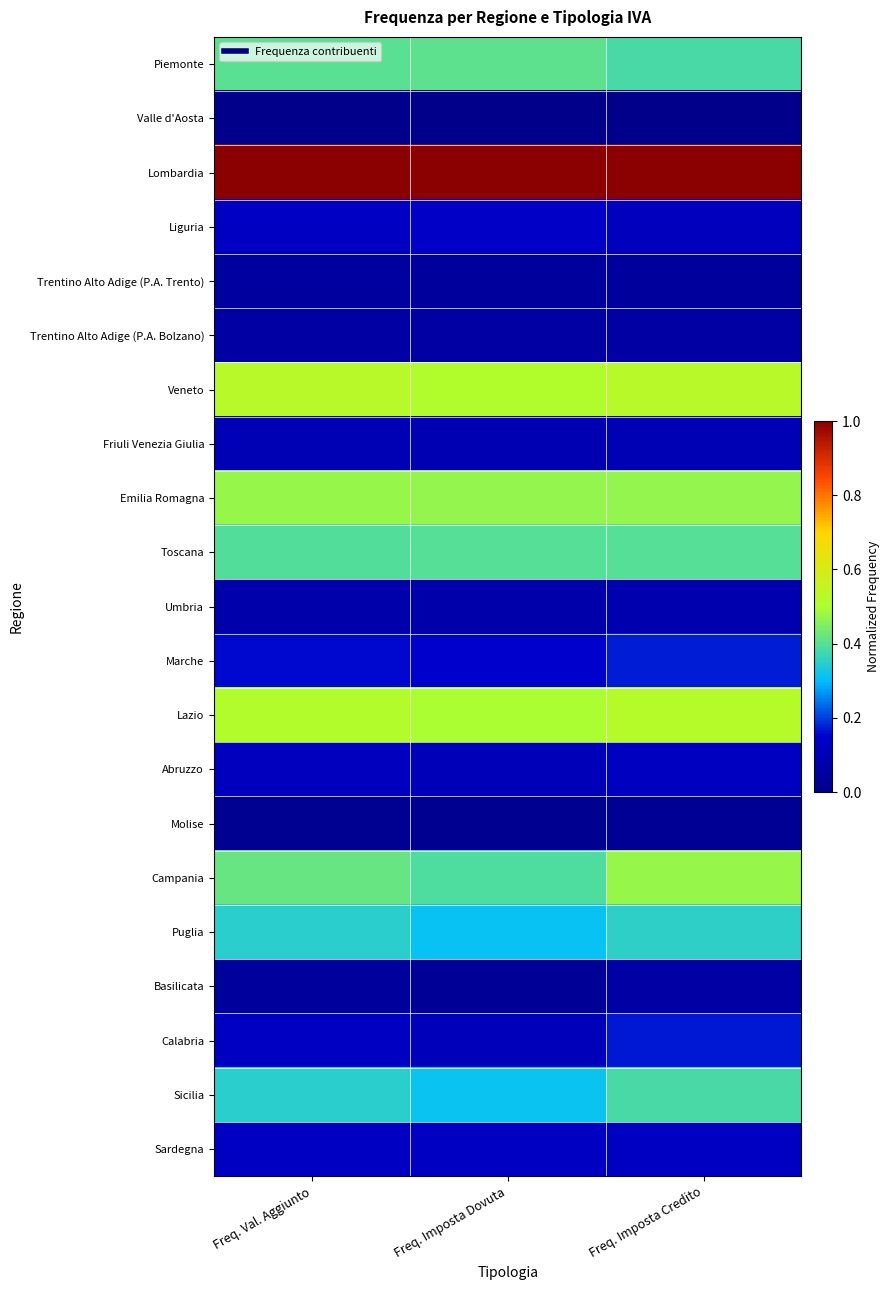

Reading left to right, what are all the values shown in this chart?

Piemonte: Freq. Val. Aggiunto=0.4	Freq. Imposta Dovuta=0.4	Freq. Imposta Credito=0.4
Valle d'Aosta: Freq. Val. Aggiunto=0.0	Freq. Imposta Dovuta=0.0	Freq. Imposta Credito=0.0
Lombardia: Freq. Val. Aggiunto=1.0	Freq. Imposta Dovuta=1.0	Freq. Imposta Credito=1.0
Liguria: Freq. Val. Aggiunto=0.1	Freq. Imposta Dovuta=0.1	Freq. Imposta Credito=0.1
Trentino Alto Adige (P.A. Trento): Freq. Val. Aggiunto=0.0	Freq. Imposta Dovuta=0.0	Freq. Imposta Credito=0.0
Trentino Alto Adige (P.A. Bolzano): Freq. Val. Aggiunto=0.1	Freq. Imposta Dovuta=0.1	Freq. Imposta Credito=0.1
Veneto: Freq. Val. Aggiunto=0.5	Freq. Imposta Dovuta=0.5	Freq. Imposta Credito=0.5
Friuli Venezia Giulia: Freq. Val. Aggiunto=0.1	Freq. Imposta Dovuta=0.1	Freq. Imposta Credito=0.1
Emilia Romagna: Freq. Val. Aggiunto=0.5	Freq. Imposta Dovuta=0.5	Freq. Imposta Credito=0.5
Toscana: Freq. Val. Aggiunto=0.4	Freq. Imposta Dovuta=0.4	Freq. Imposta Credito=0.4
Umbria: Freq. Val. Aggiunto=0.1	Freq. Imposta Dovuta=0.1	Freq. Imposta Credito=0.1
Marche: Freq. Val. Aggiunto=0.2	Freq. Imposta Dovuta=0.1	Freq. Imposta Credito=0.2
Lazio: Freq. Val. Aggiunto=0.5	Freq. Imposta Dovuta=0.5	Freq. Imposta Credito=0.5
Abruzzo: Freq. Val. Aggiunto=0.1	Freq. Imposta Dovuta=0.1	Freq. Imposta Credito=0.1
Molise: Freq. Val. Aggiunto=0.0	Freq. Imposta Dovuta=0.0	Freq. Imposta Credito=0.0
Campania: Freq. Val. Aggiunto=0.4	Freq. Imposta Dovuta=0.4	Freq. Imposta Credito=0.5
Puglia: Freq. Val. Aggiunto=0.4	Freq. Imposta Dovuta=0.3	Freq. Imposta Credito=0.4
Basilicata: Freq. Val. Aggiunto=0.0	Freq. Imposta Dovuta=0.0	Freq. Imposta Credito=0.1
Calabria: Freq. Val. Aggiunto=0.1	Freq. Imposta Dovuta=0.1	Freq. Imposta Credito=0.2
Sicilia: Freq. Val. Aggiunto=0.3	Freq. Imposta Dovuta=0.3	Freq. Imposta Credito=0.4
Sardegna: Freq. Val. Aggiunto=0.1	Freq. Imposta Dovuta=0.1	Freq. Imposta Credito=0.1